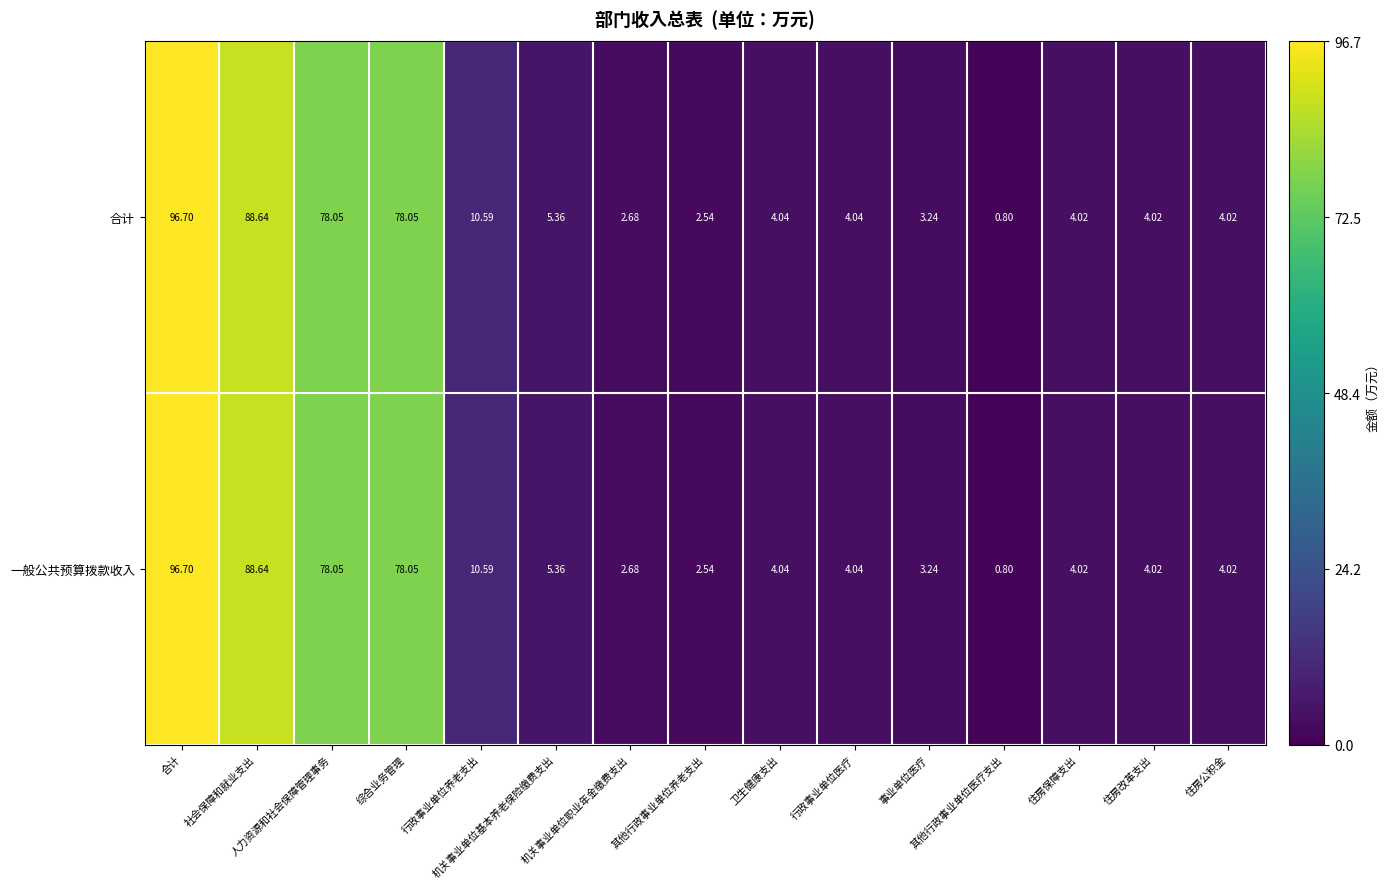

Which label corresponds to the smallest value in the chart?

其他行政事业单位医疗支出